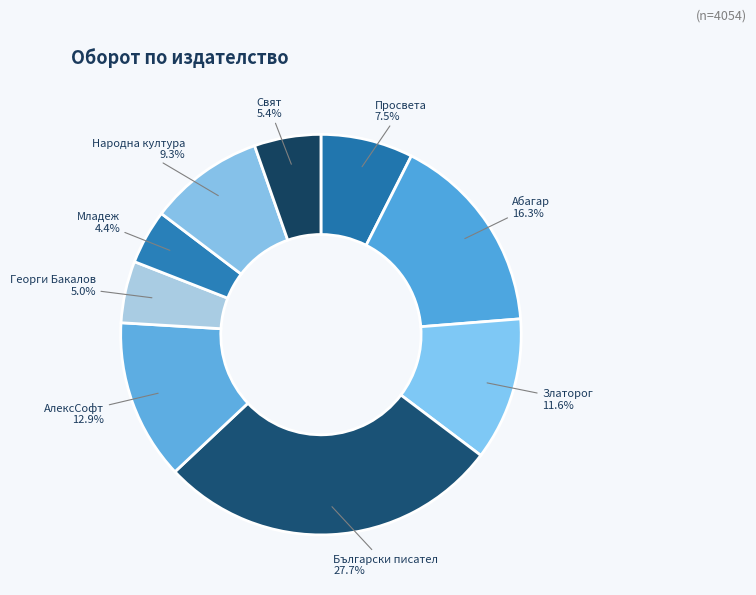

How many segments does this pie chart have?

9